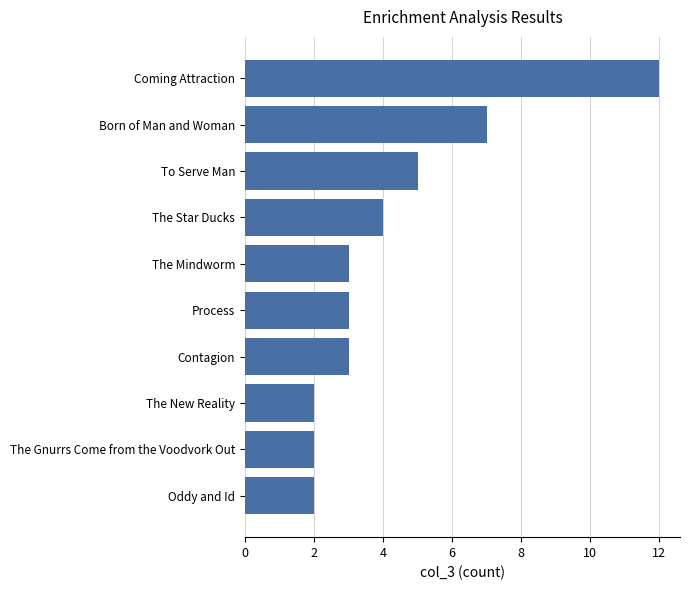

At which label is the value closest to 7?

Born of Man and Woman